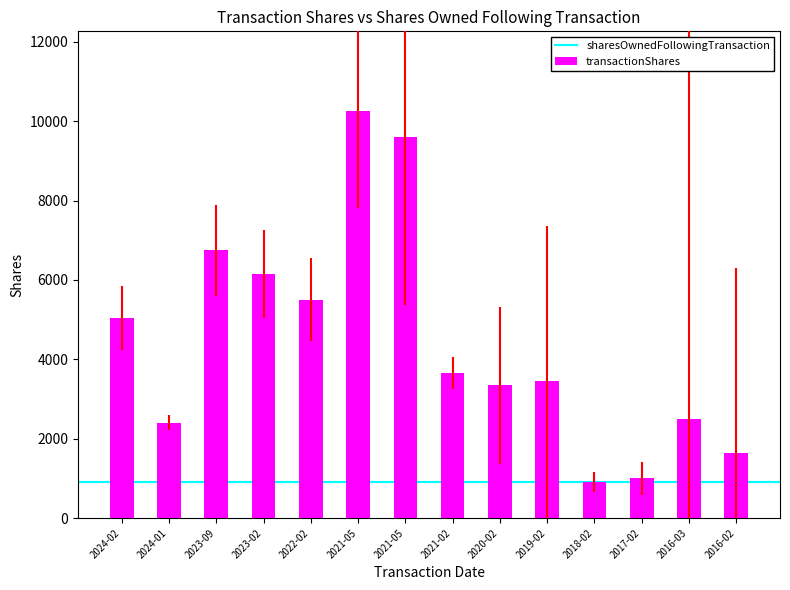

What is the label of the 8th bar from the left?

2021-02